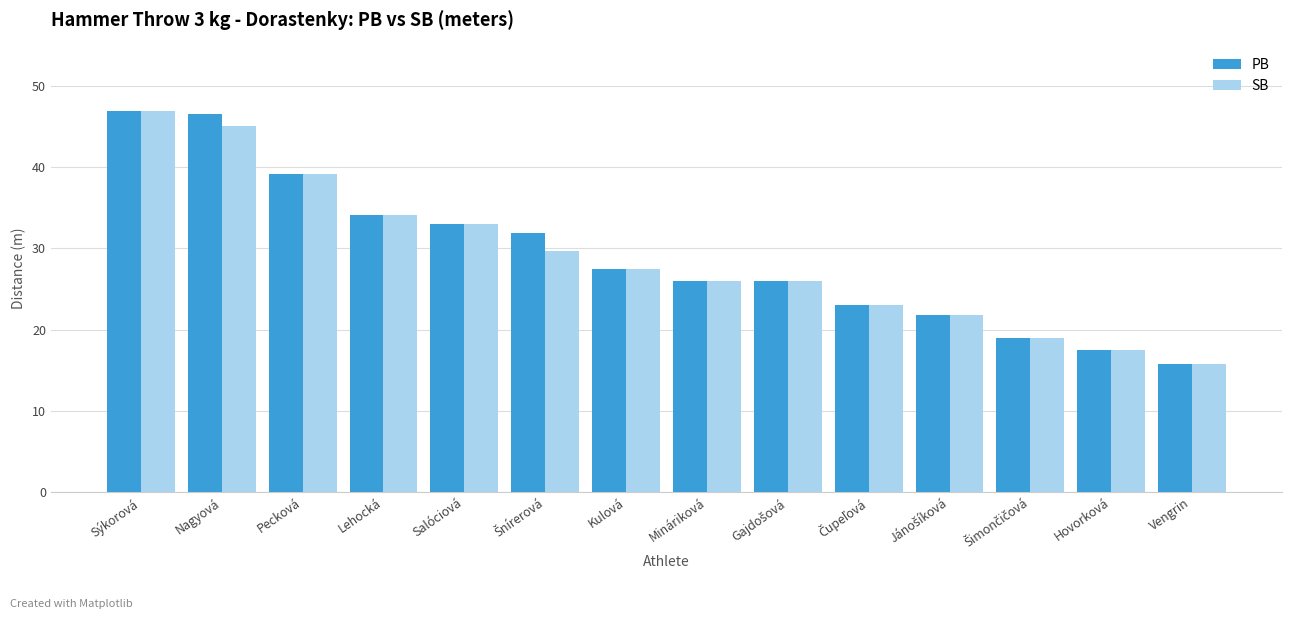

Is it true that SB equals 46.1 at Mináriková?

False